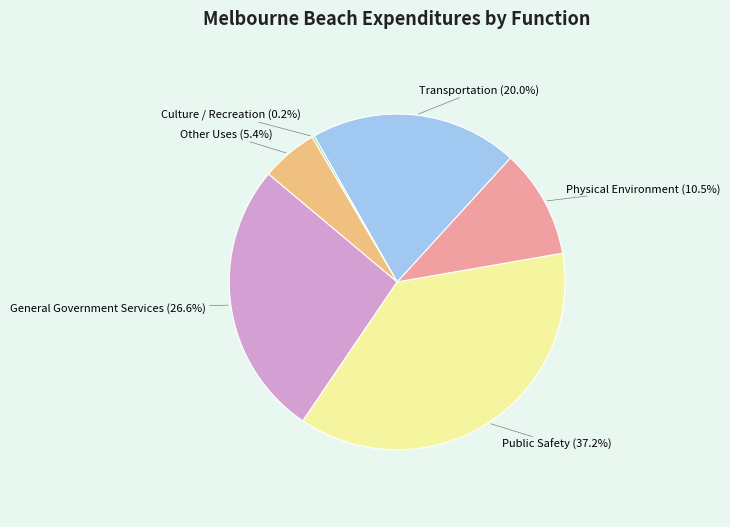

Does any single category account for the majority?

No